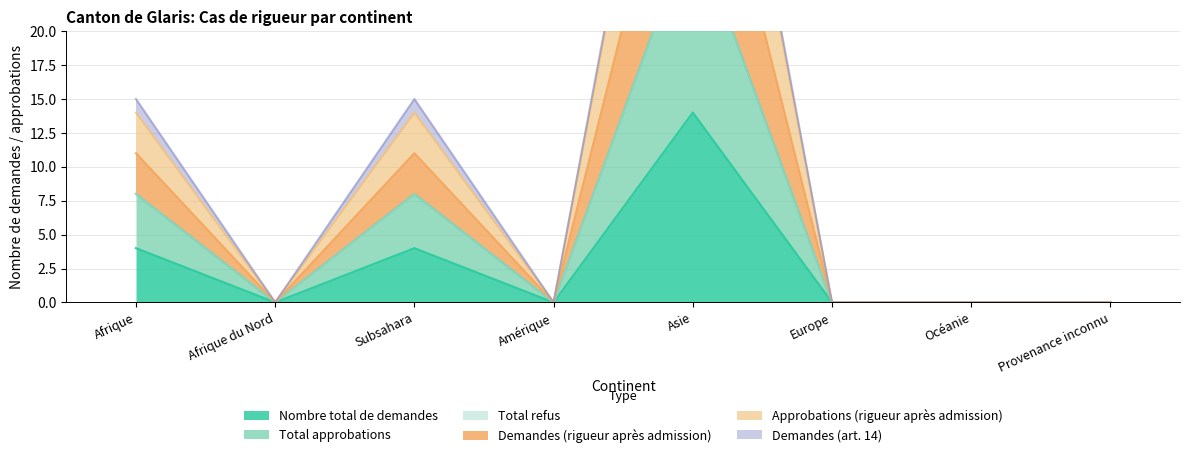

The value of Nombre total de demandes at Provenance inconnu is 7. True or false?

False